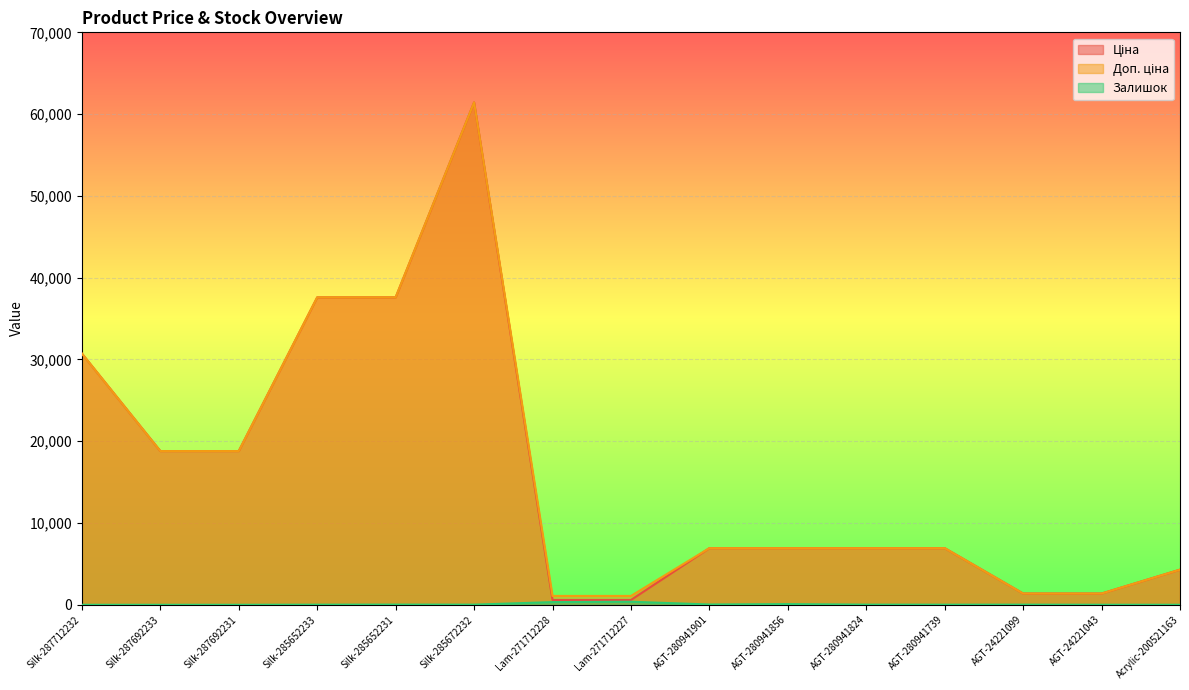

Where is Ціна nearest to the value 31012?

Silk-287712232